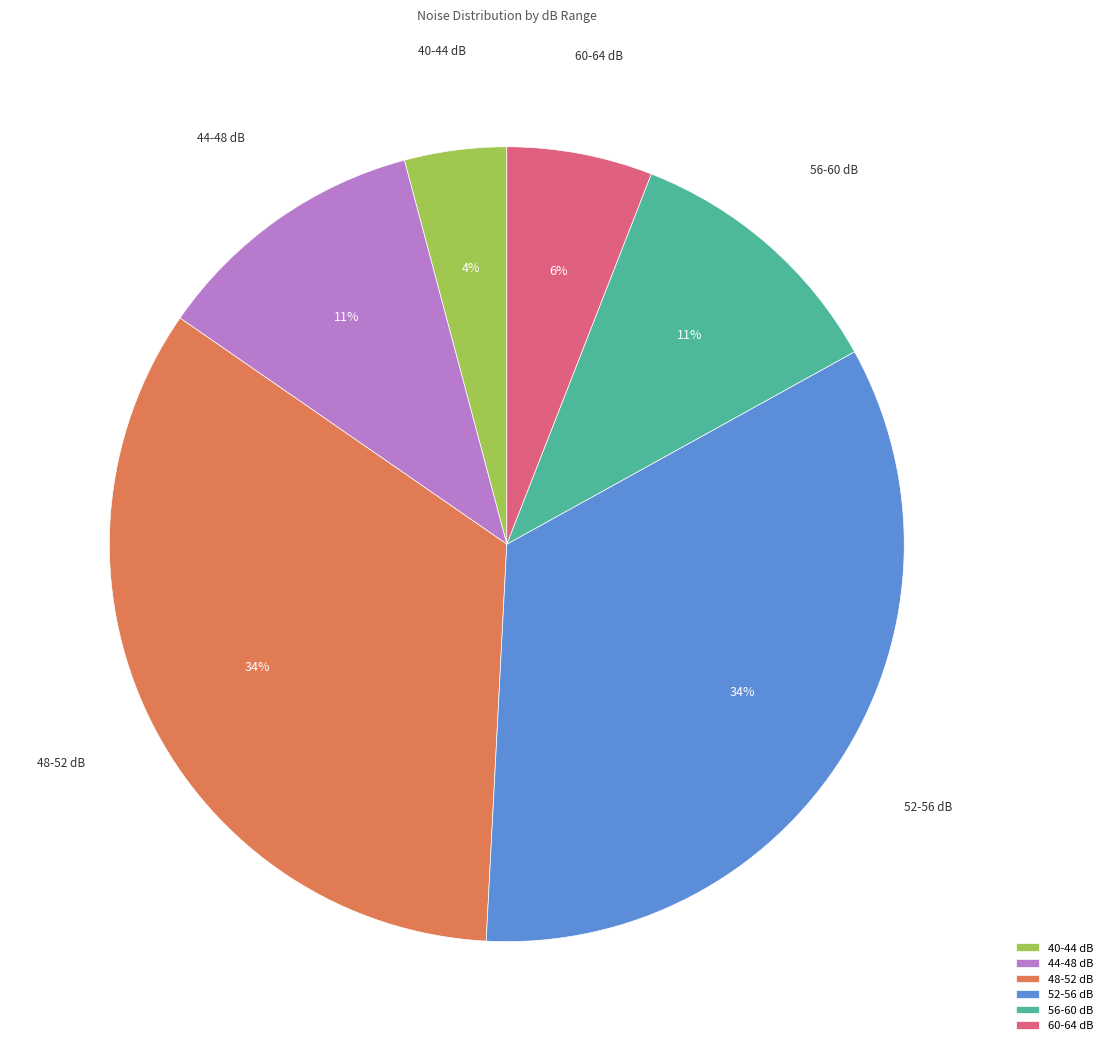

The 52-56 dB slice represents 34% of the pie. True or false?

True